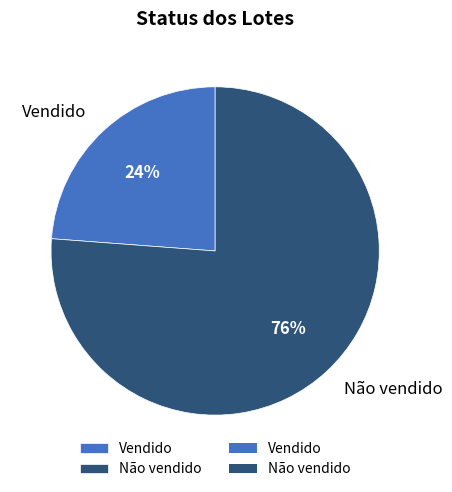

What is the smallest slice in the pie chart?

Vendido